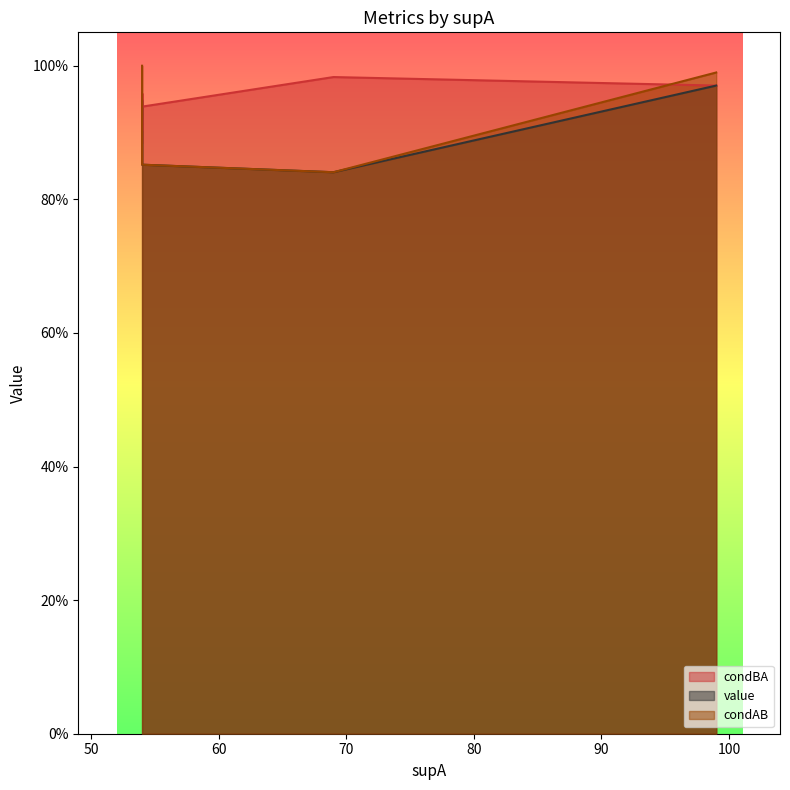

List the series in order of their peak value, lowest first.

value, condBA, condAB